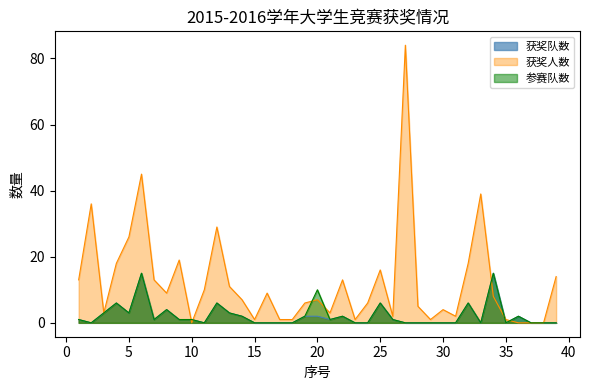

Count the number of categories in the chart.

39